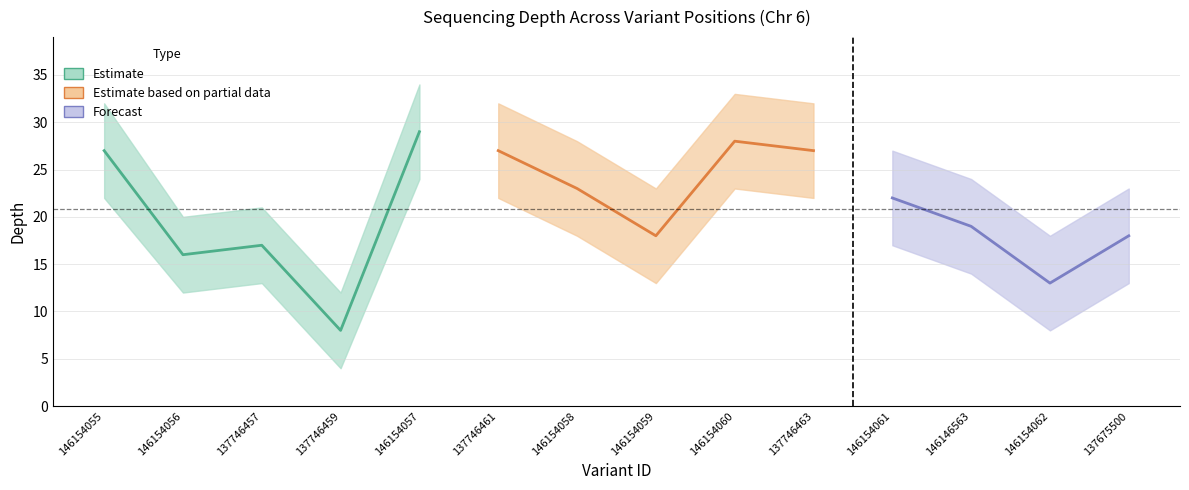

Is it true that depth_upper equals 34 at 146154057?

True